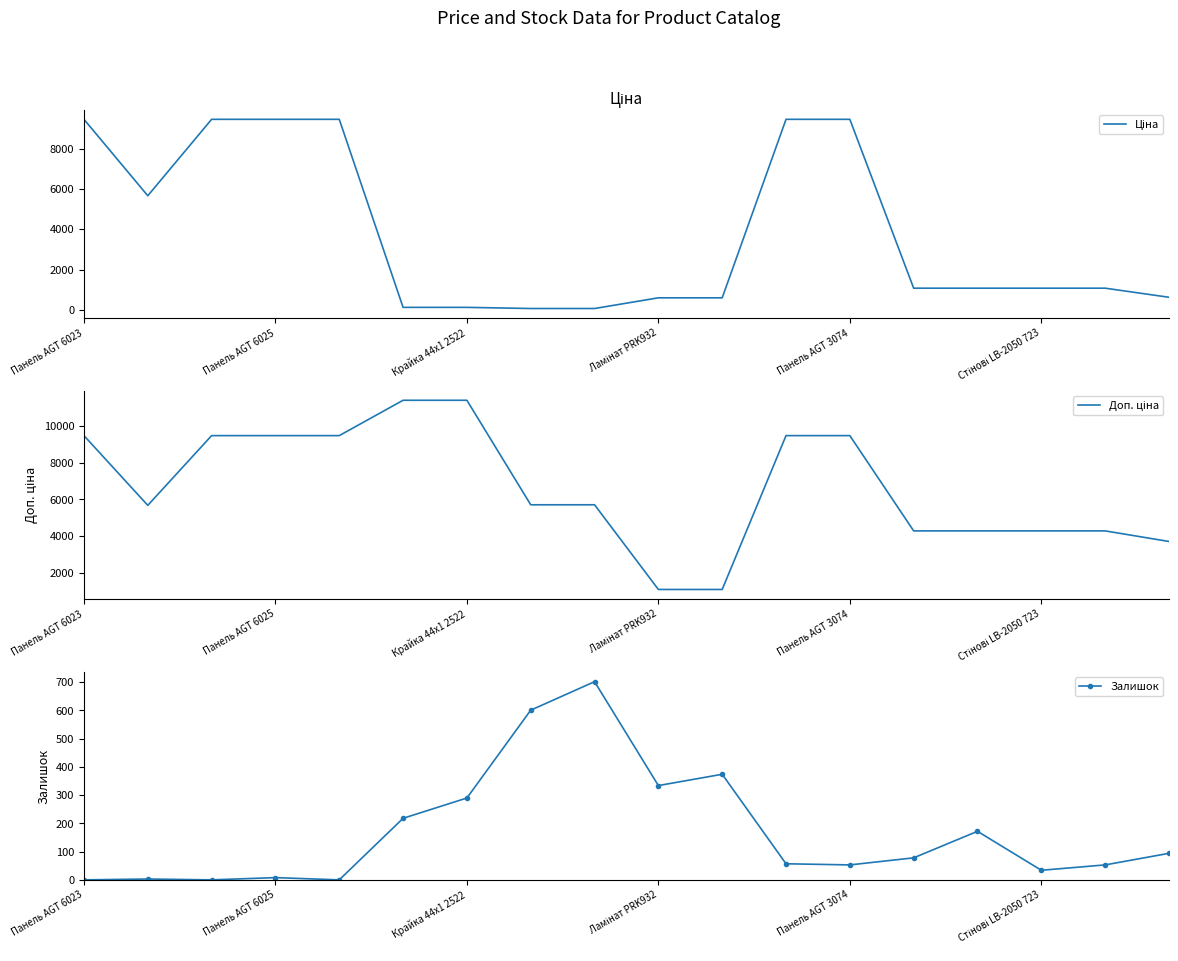

What is the sum of all Залишок values?

3071